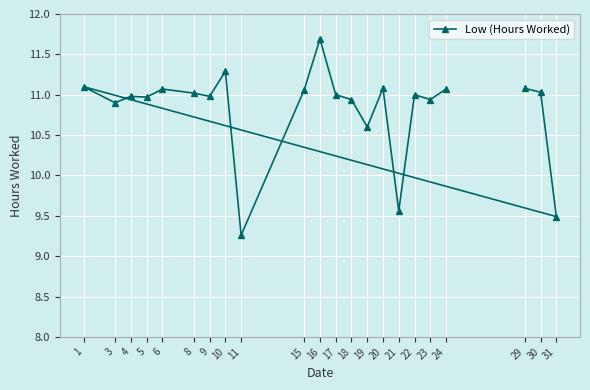

How many series are shown in this chart?

1